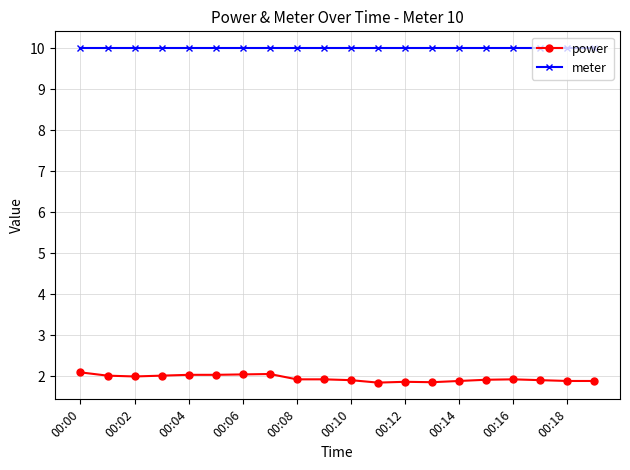

Which series has the largest range (max minus min)?

power